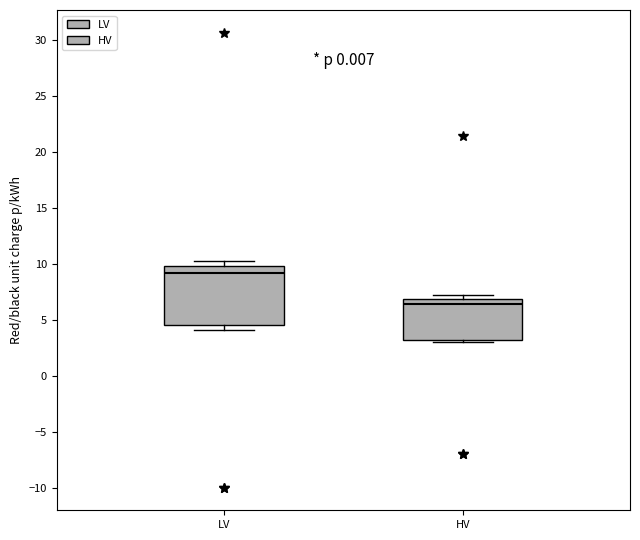

Comparing the boxes themselves (not the whiskers), which one is the tallest?

LV